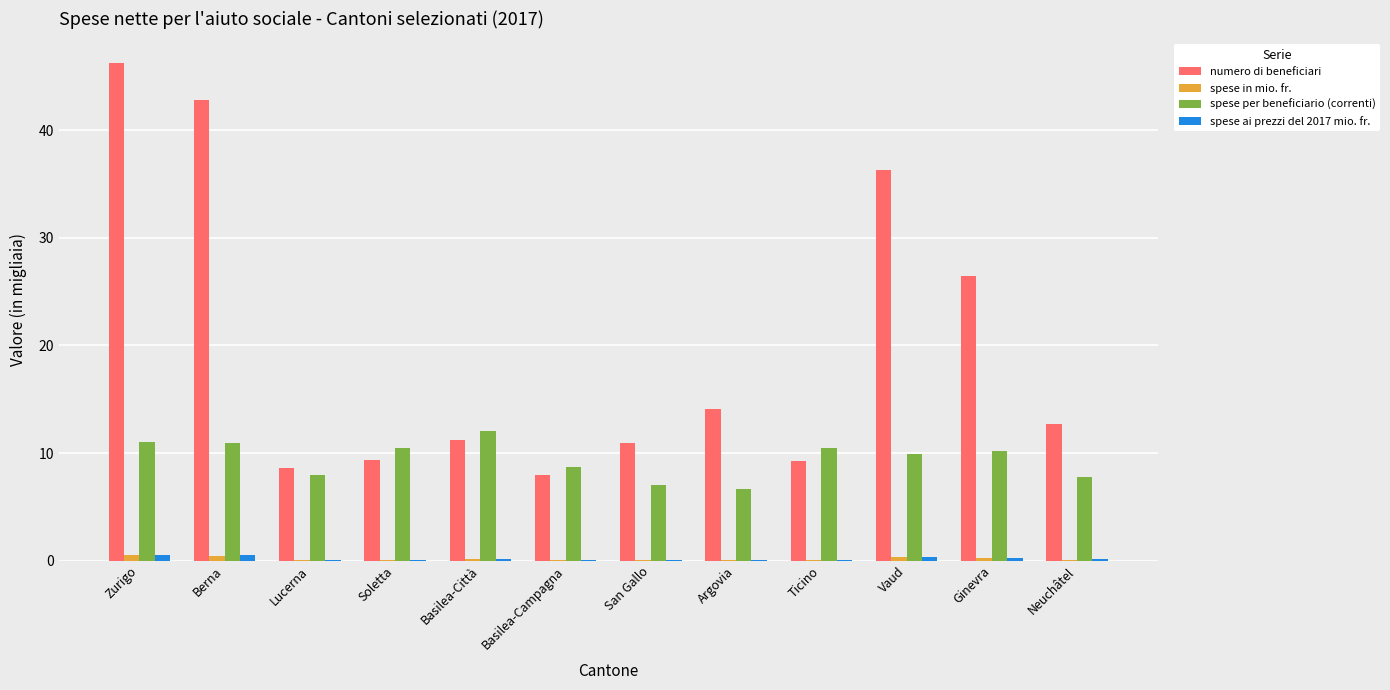

What is the sum of all spese in mio. fr. values?

2.3